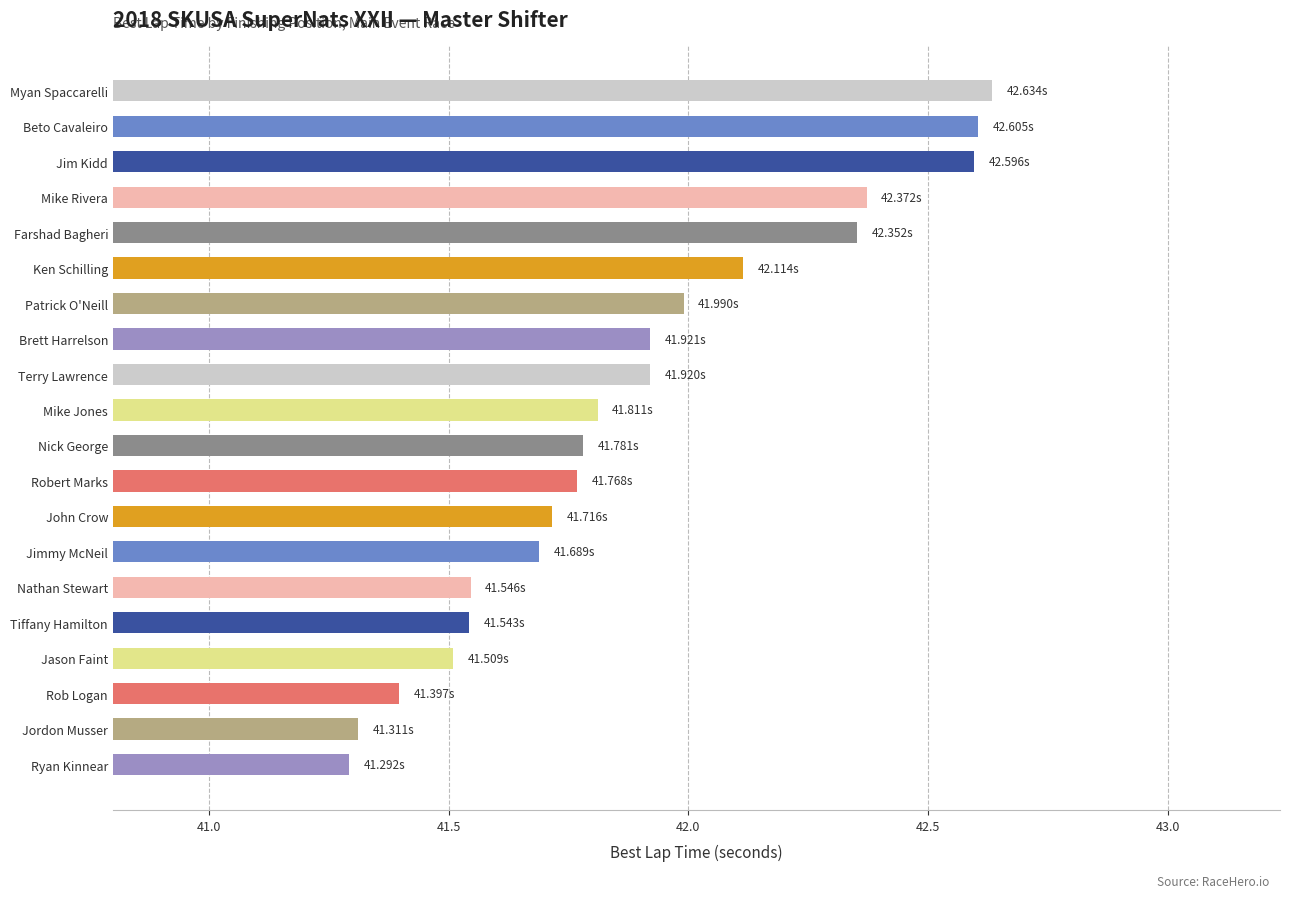

What is the label of the 13th bar from the top?

John Crow